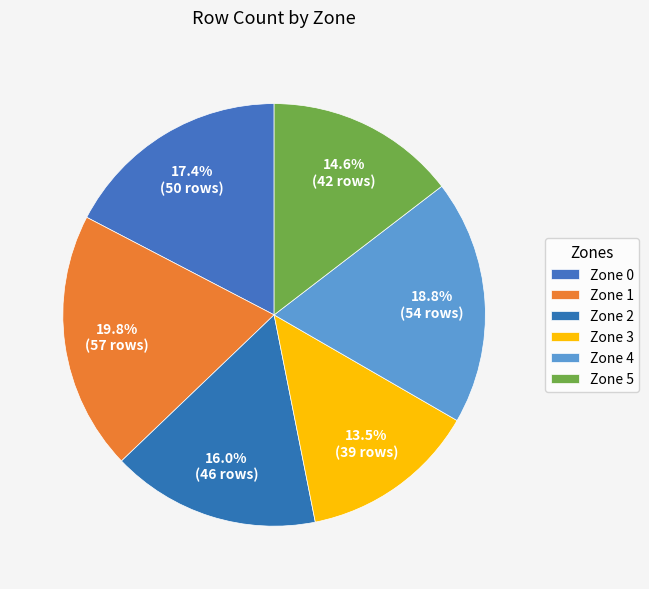

Rank the categories by value from highest to lowest.

1, 4, 0, 2, 5, 3